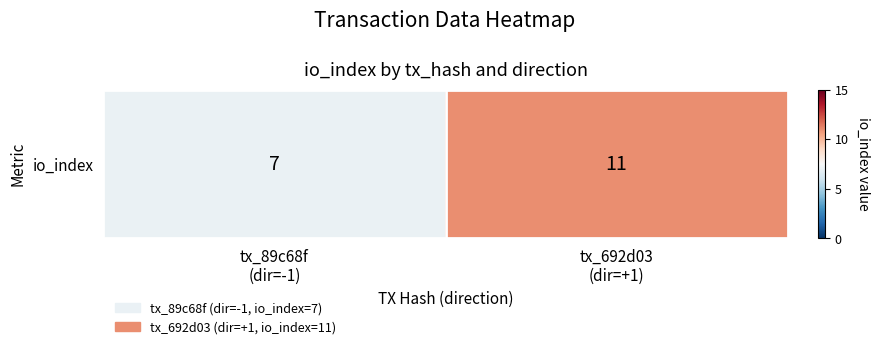

Rank the categories by value from highest to lowest.

tx_692d03
(dir=+1), tx_89c68f
(dir=-1)